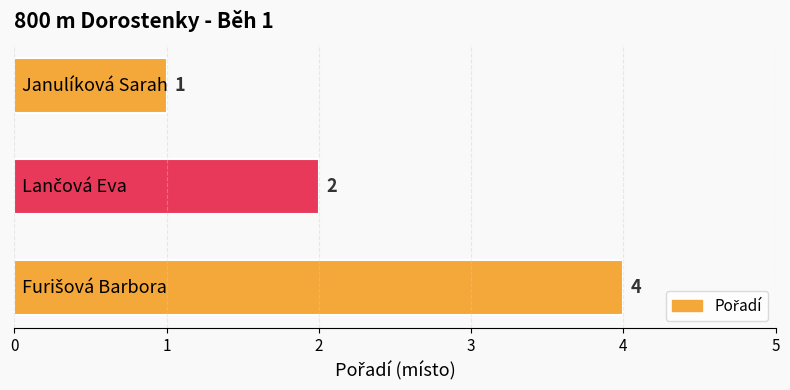

What is the maximum value shown in the chart?

4